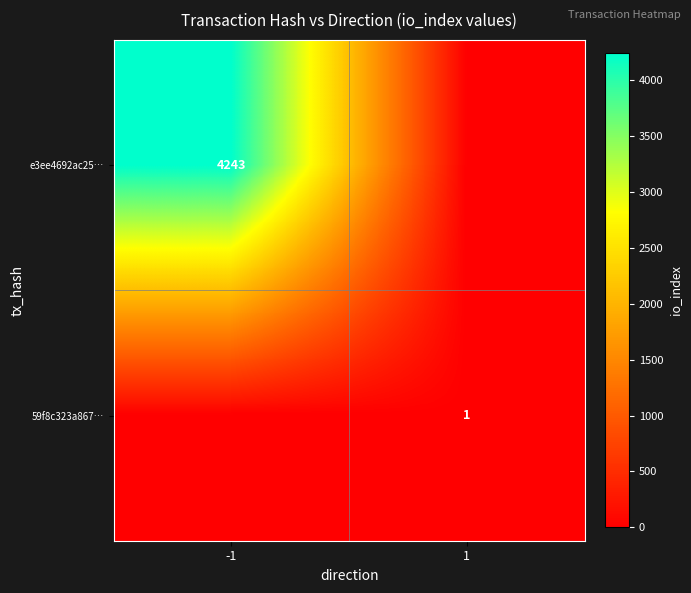

True or false: e3ee4692ac25… has a value of 4243 at -1.

True